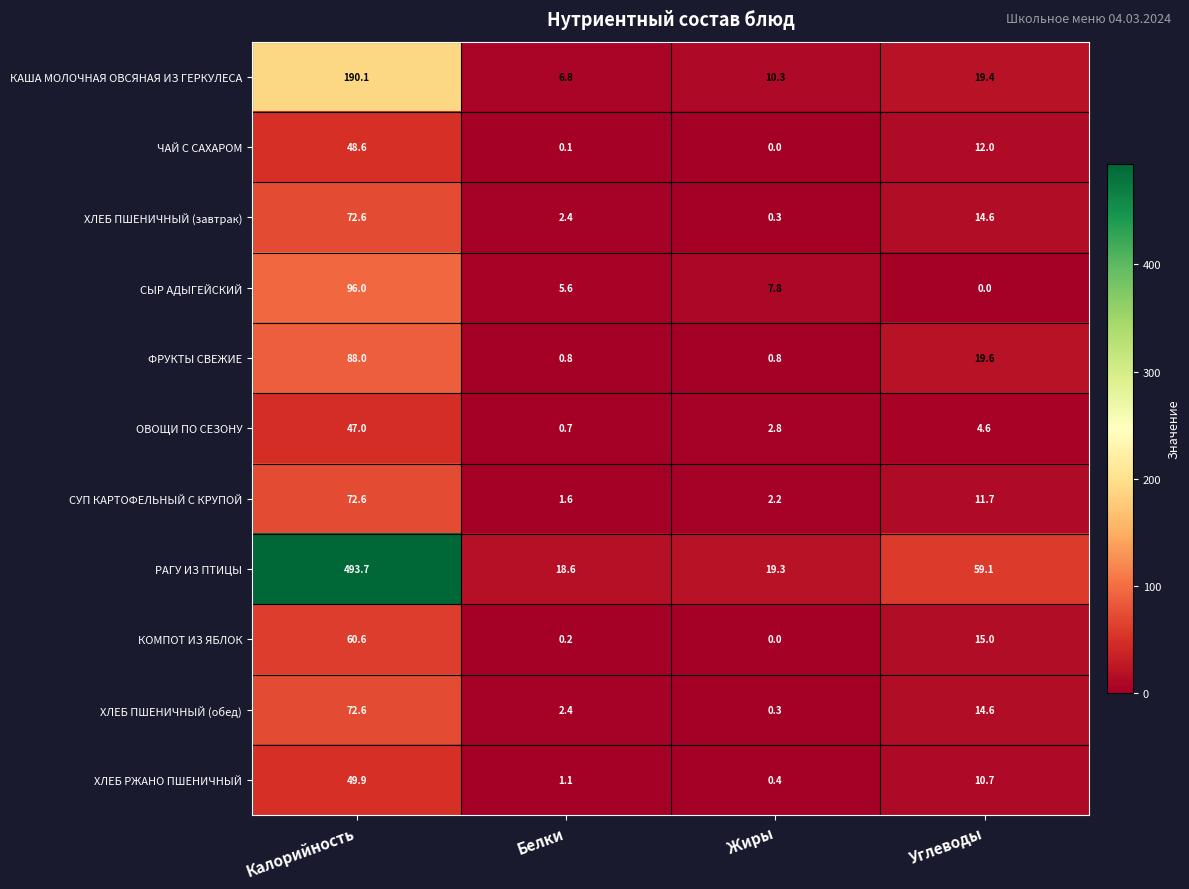

The ФРУКТЫ СВЕЖИЕ series shows 11.4 at Углеводы. True or false?

False